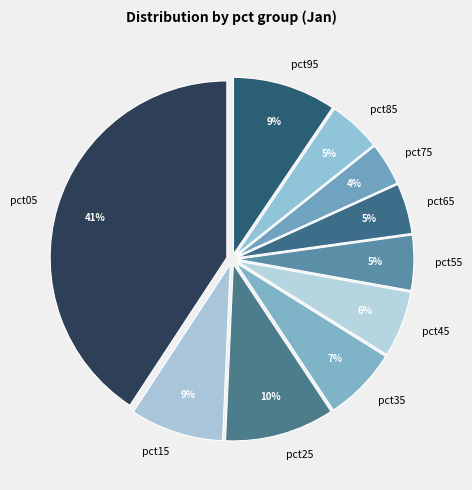

To the nearest percent, what is the combined percentage of pct95 and pct25?

19%